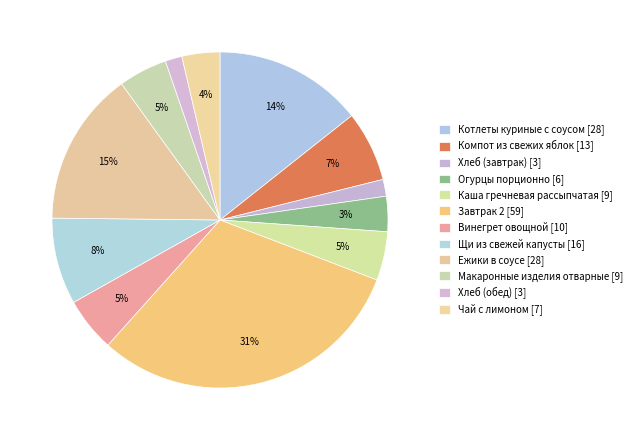

True or false: Завтрак 2 accounts for 39% of the total.

False